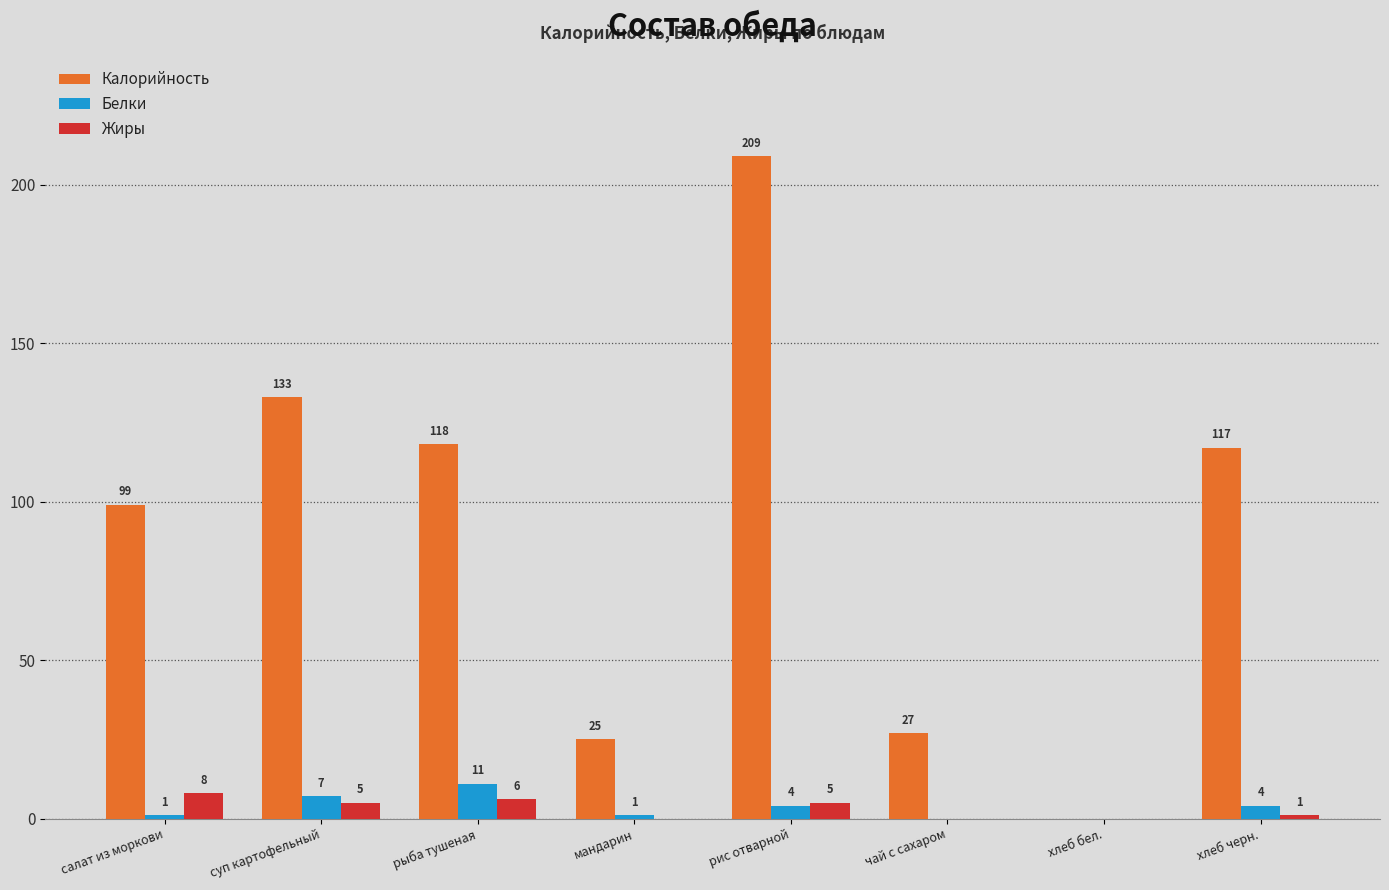

What is the sum of all Белки values?

28